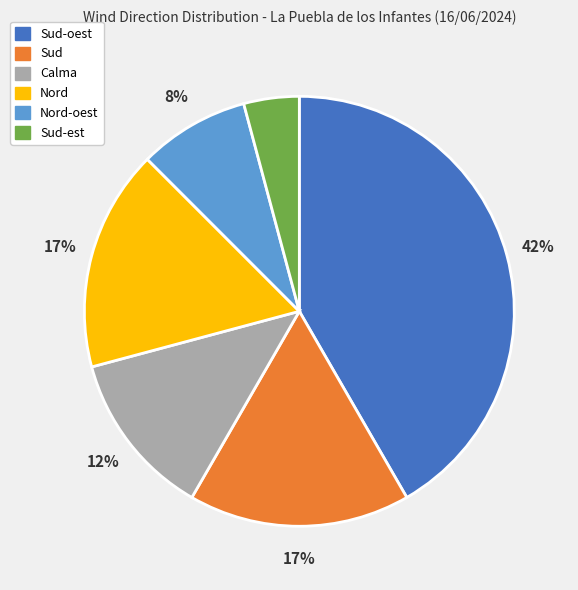

To the nearest percent, what is the average slice percentage?

17%